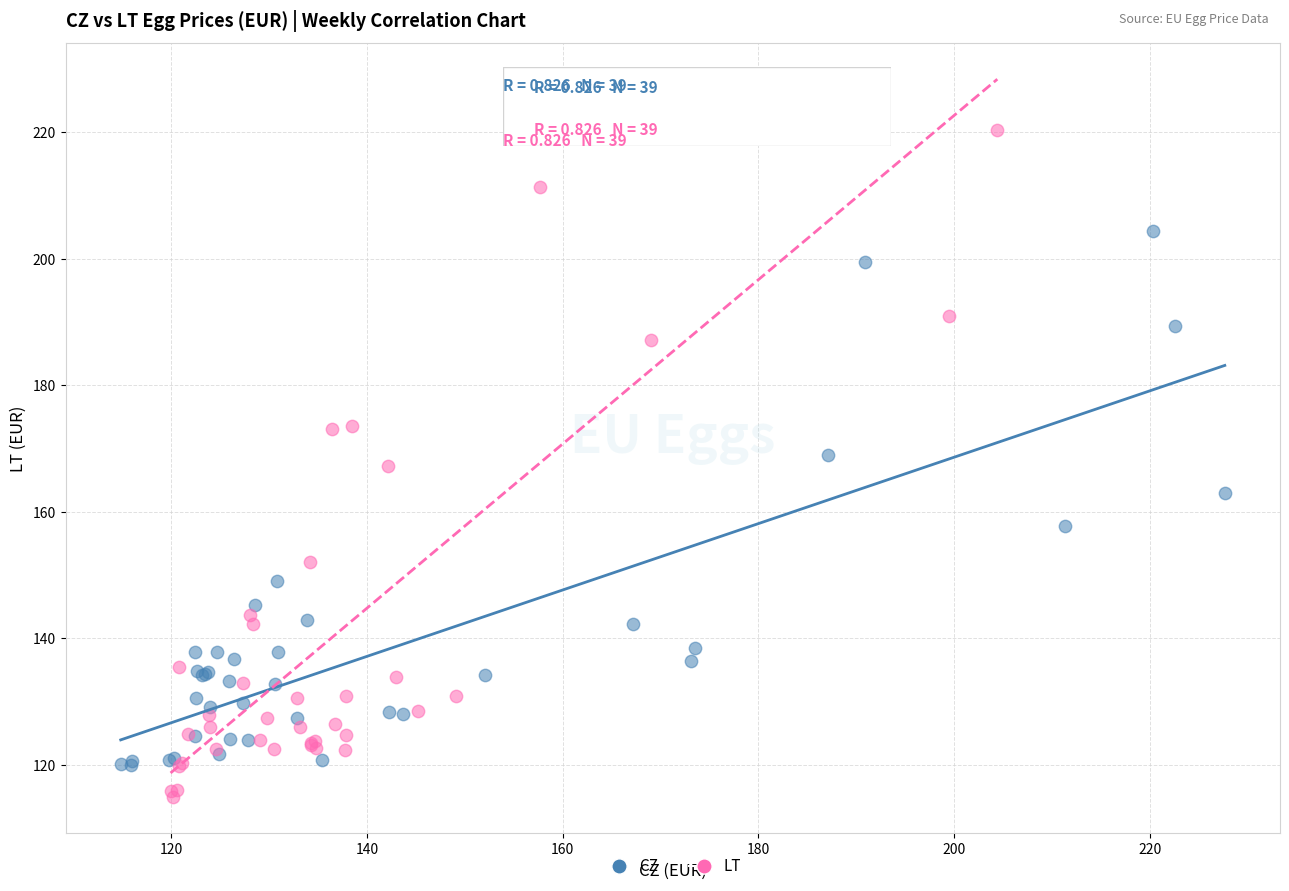

Which series reaches the minimum Y coordinate?

LT